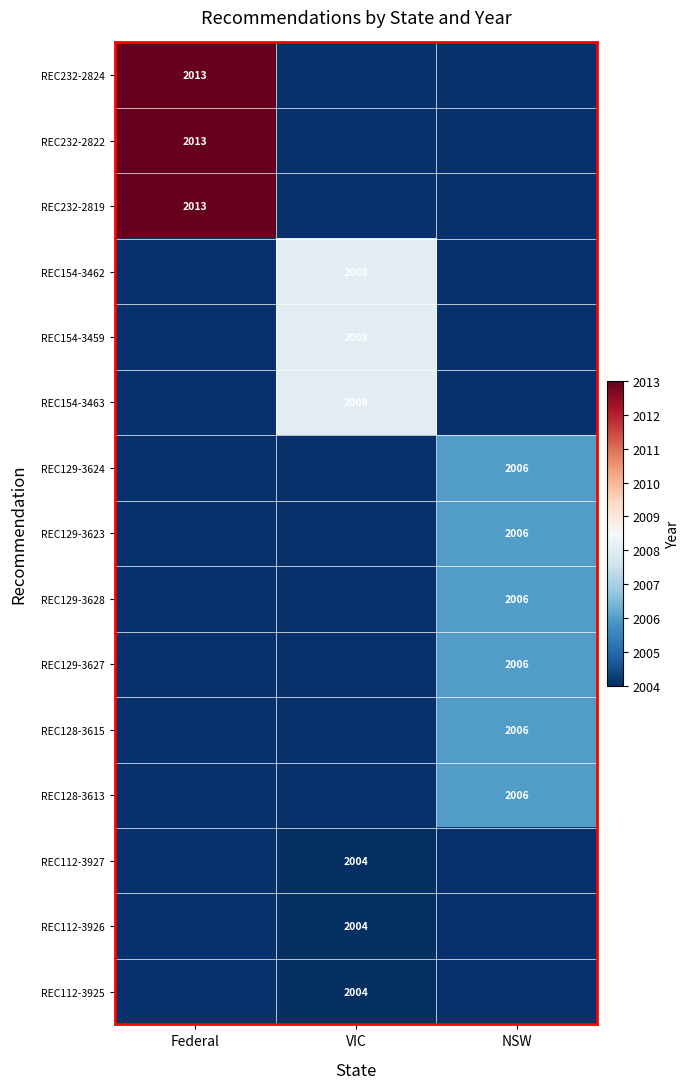

The REC154-3462 series shows 3044 at VIC. True or false?

False